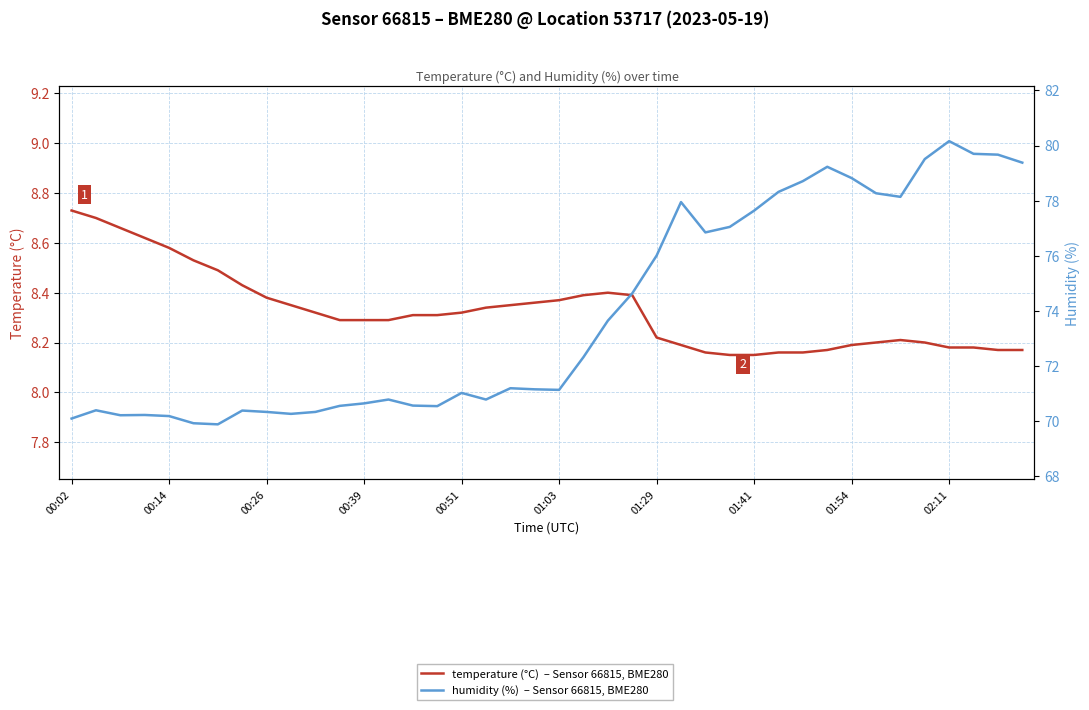

Which series changed the most between 00:39 and 18?

humidity